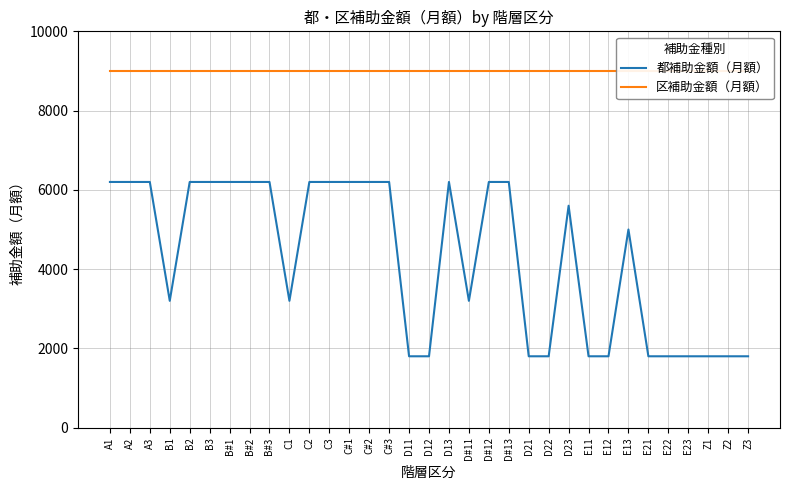

The value of 都補助金額（月額） at D12 is 1800. True or false?

True